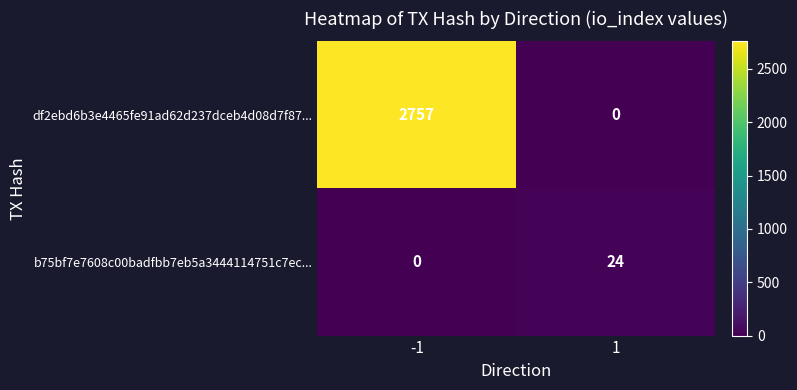

What is the difference between the b75bf7e7608c00badfbb7eb5a3444114751c7ec... values at 1 and -1?

24